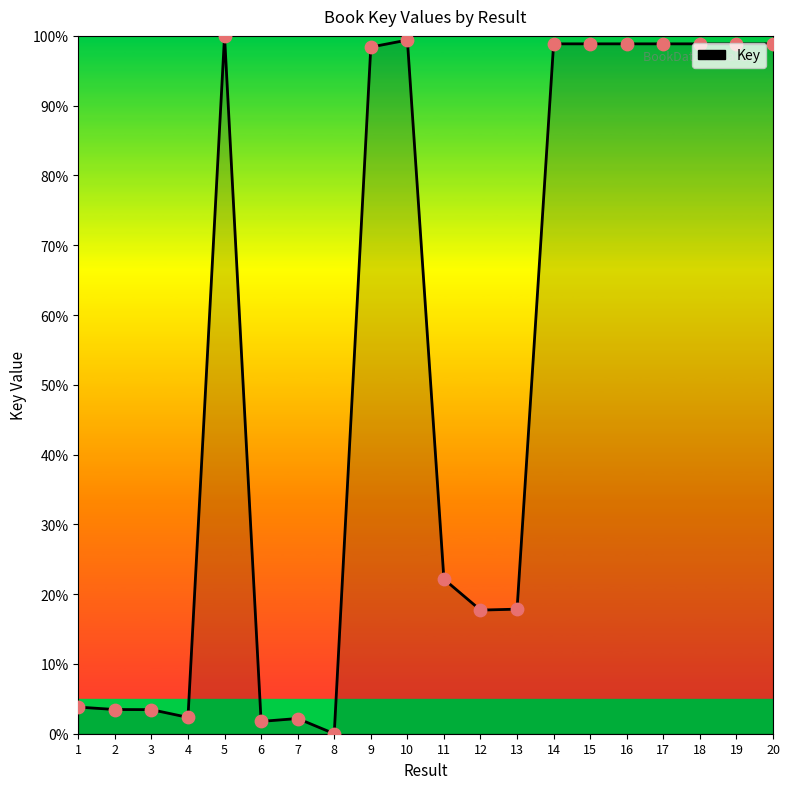

What is the change in value from 6 to 13?

+16.1